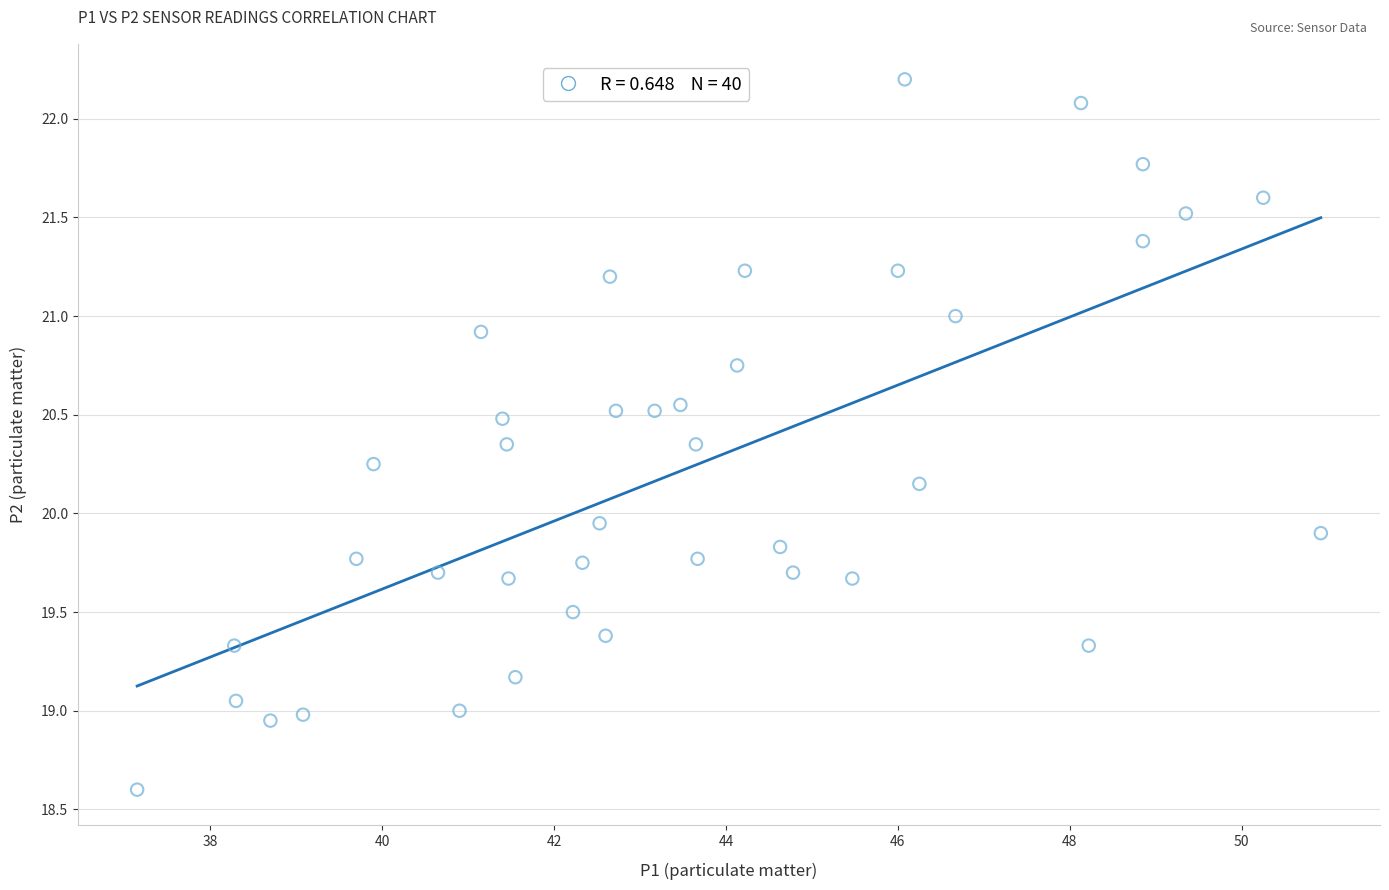

What is the range of X values (max minus min)?

13.8